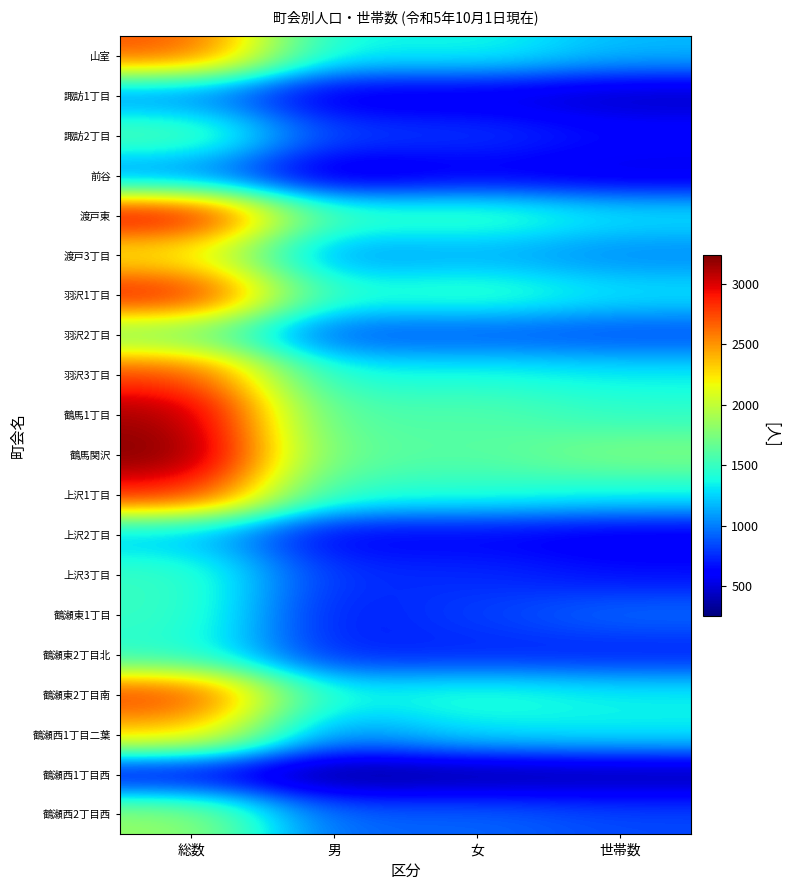

Reading left to right, transcribe all the data shown in this chart.

山室: 総数=2719	男=1331	女=1388	世帯数=1178
諏訪1丁目: 総数=1014	男=501	女=513	世帯数=416
諏訪2丁目: 総数=1618	男=820	女=798	世帯数=657
前谷: 総数=1009	男=440	女=569	世帯数=504
渡戸東: 総数=3036	男=1496	女=1540	世帯数=1325
渡戸3丁目: 総数=2194	男=1059	女=1135	世帯数=1019
羽沢1丁目: 総数=2935	男=1420	女=1515	世帯数=1318
羽沢2丁目: 総数=1732	男=859	女=873	世帯数=839
羽沢3丁目: 総数=2789	男=1381	女=1408	世帯数=1343
鶴馬1丁目: 総数=3154	男=1555	女=1599	世帯数=1470
鶴馬関沢: 総数=3243	男=1632	女=1611	世帯数=1767
上沢1丁目: 総数=2897	男=1450	女=1447	世帯数=1375
上沢2丁目: 総数=1188	男=582	女=606	世帯数=537
上沢3丁目: 総数=1508	男=755	女=753	世帯数=664
鶴瀬東1丁目: 総数=1503	男=685	女=818	世帯数=951
鶴瀬東2丁目北: 総数=1433	男=710	女=723	世帯数=701
鶴瀬東2丁目南: 総数=2815	男=1354	女=1461	世帯数=1354
鶴瀬西1丁目二葉: 総数=2365	男=1049	女=1316	世帯数=1345
鶴瀬西1丁目西: 総数=554	男=255	女=299	世帯数=334
鶴瀬西2丁目西: 総数=1852	男=919	女=933	世帯数=844